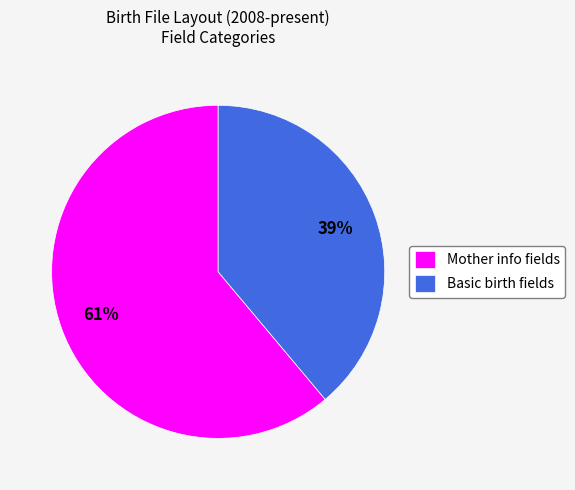

To the nearest percent, what is the difference between the largest and smallest slice percentages?

22%